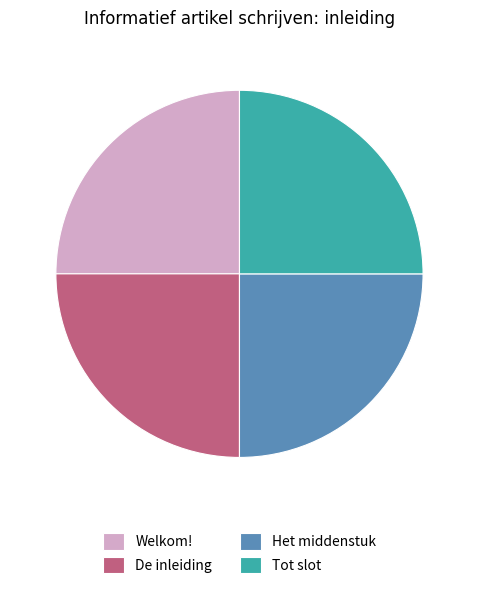

Is it true that De inleiding is 34% of the pie?

False